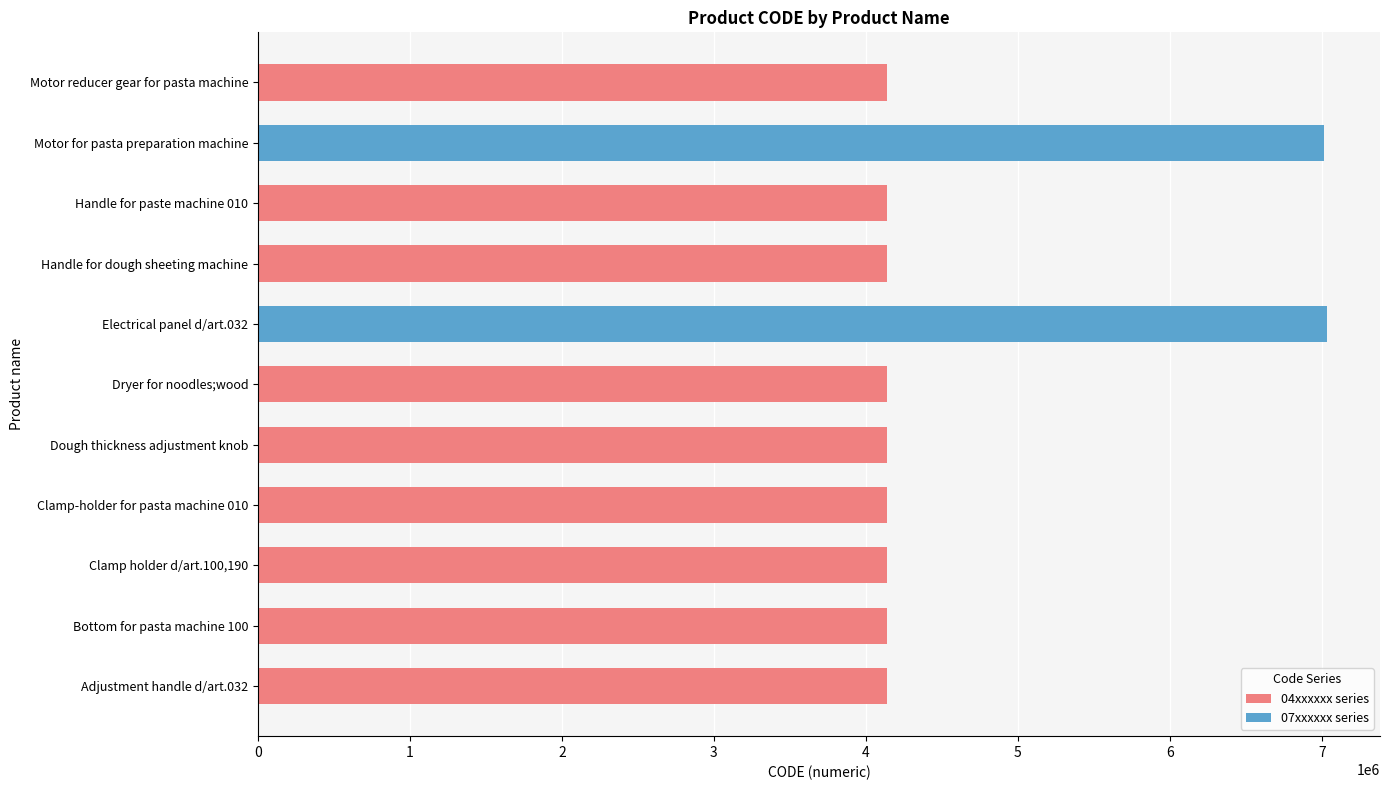

How many data points are less than 4141258?

5